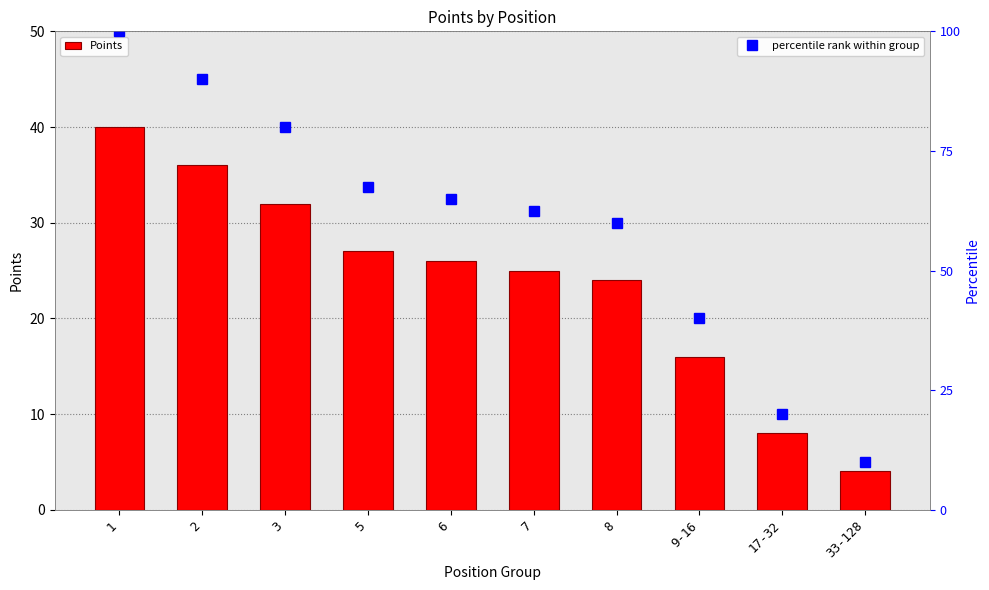

What is the label of the 10th bar from the right?

1